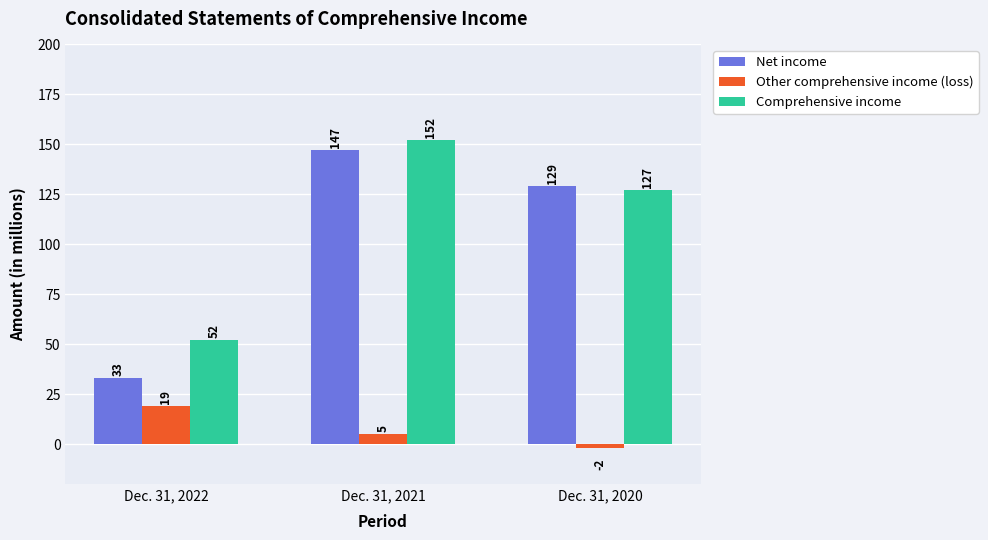

List the labels in order of Net income value, smallest first.

Dec. 31, 2022, Dec. 31, 2020, Dec. 31, 2021